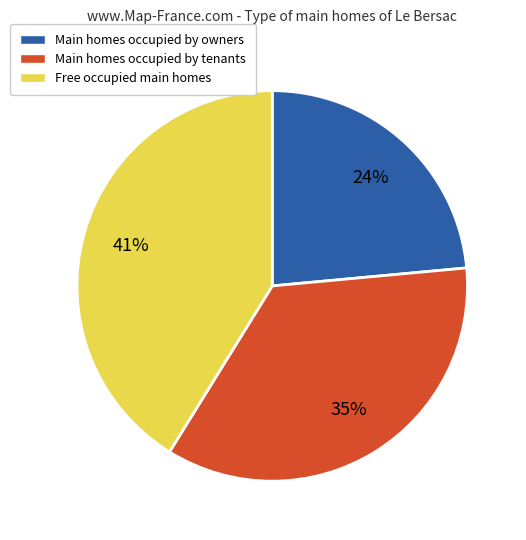

What percentage is the Main homes occupied by tenants slice, to the nearest percent?

35%